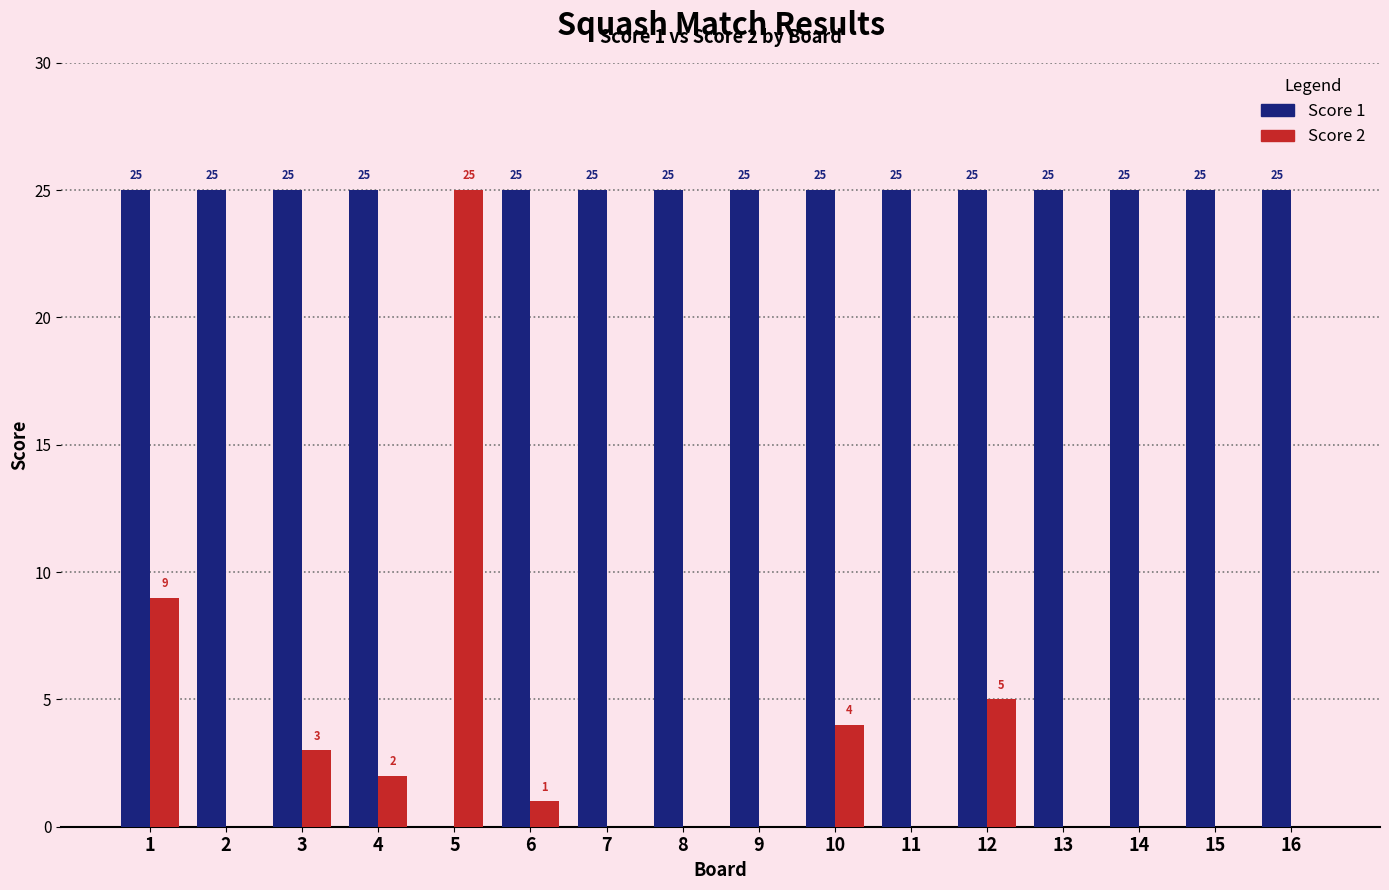

How many groups of bars are there?

16